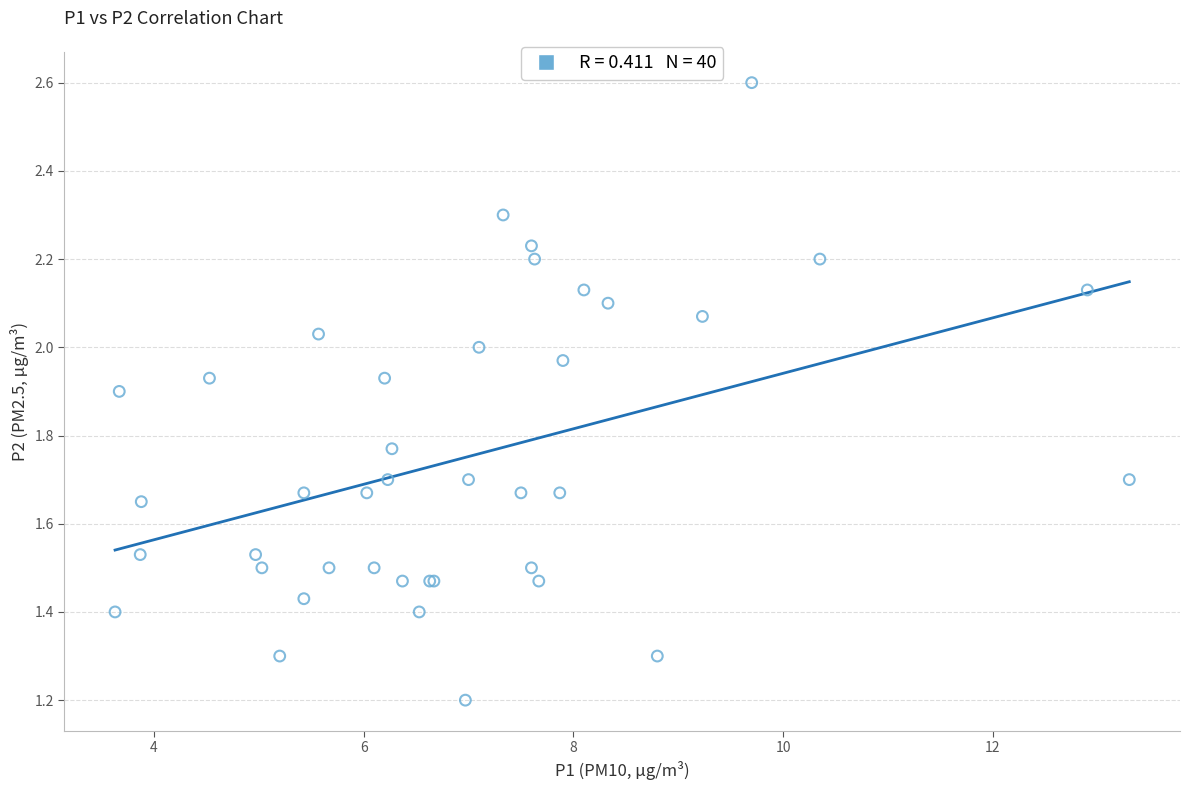

What Y value in the scatter plot is closest to 1?

1.2